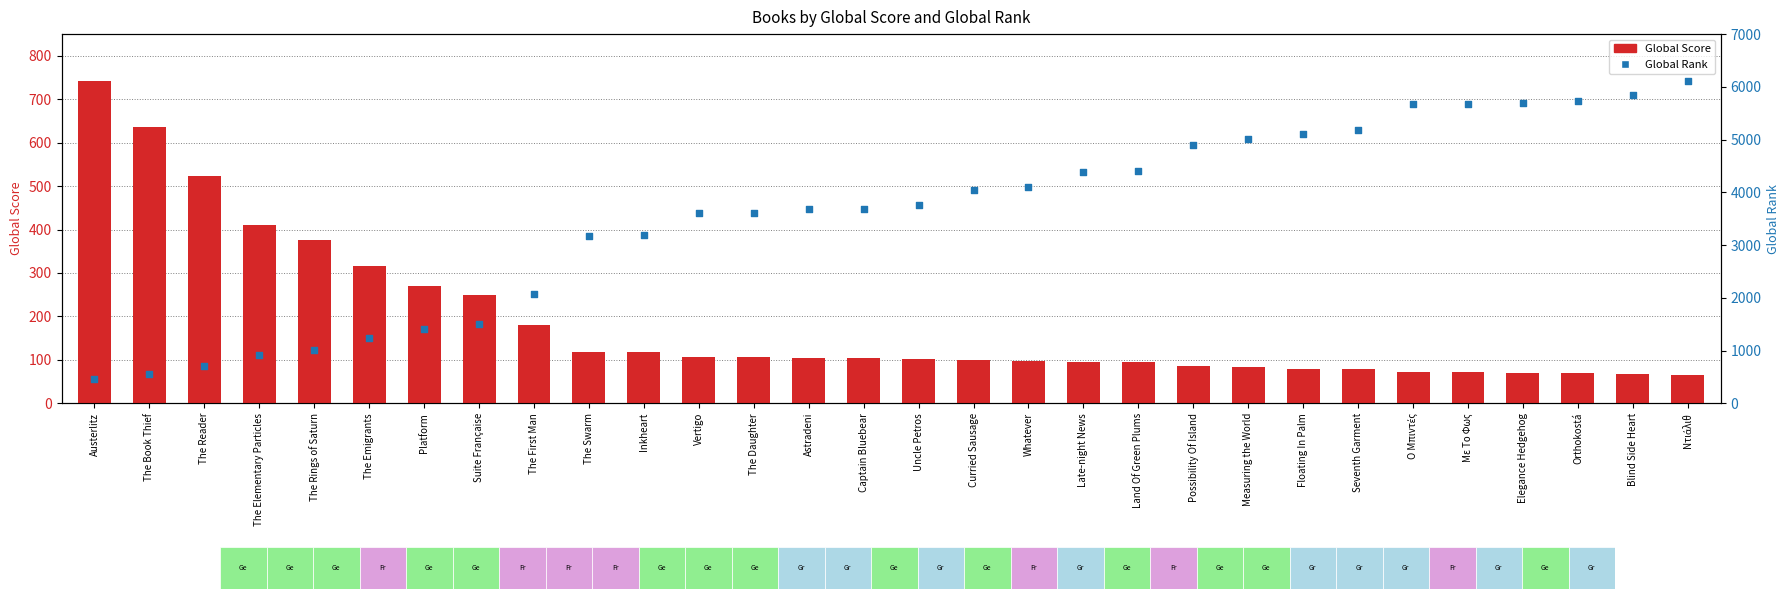

What are all the series names shown in the legend?

Global Score, Global Rank